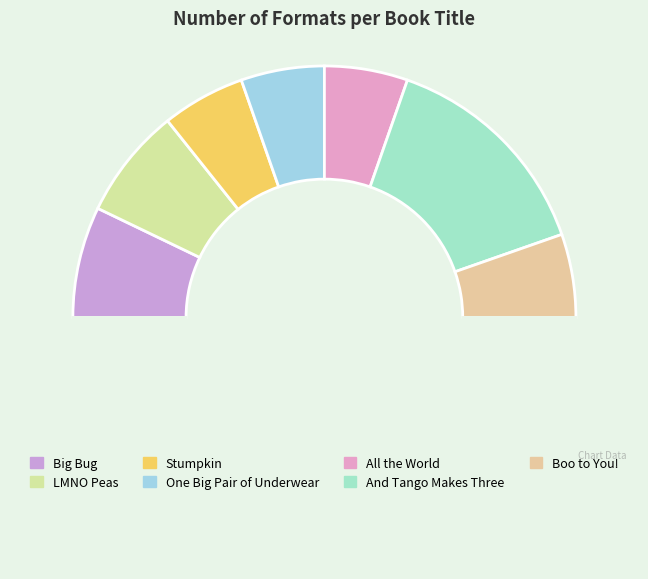

What is the smallest slice in the pie chart?

Stumpkin